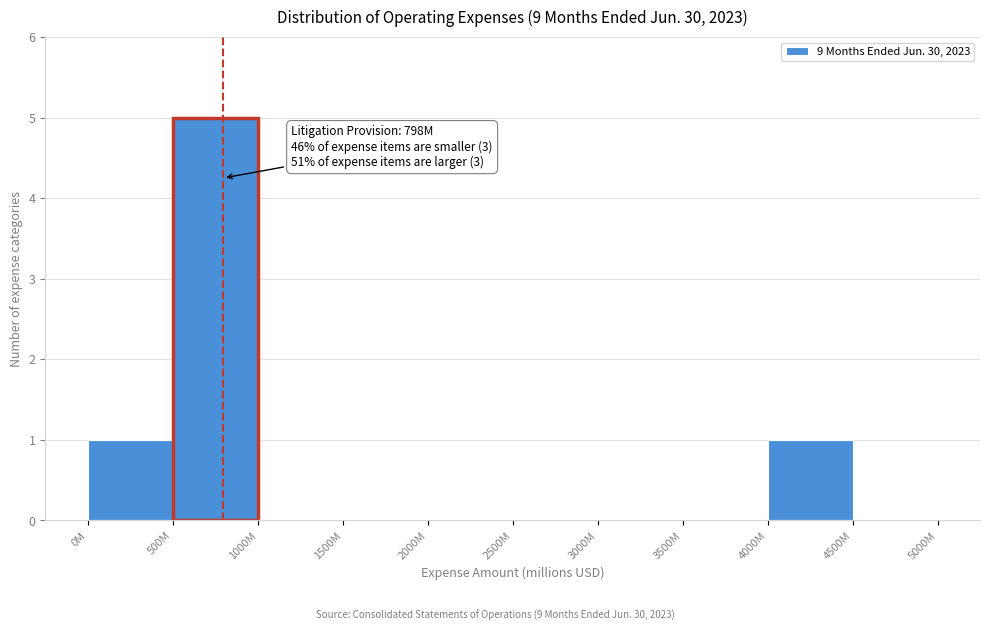

Reading right to left, extract all data points from this chart.

4500M=0	4000M=1	3500M=0	3000M=0	2500M=0	2000M=0	1500M=0	1000M=0	500M=5	0M=1